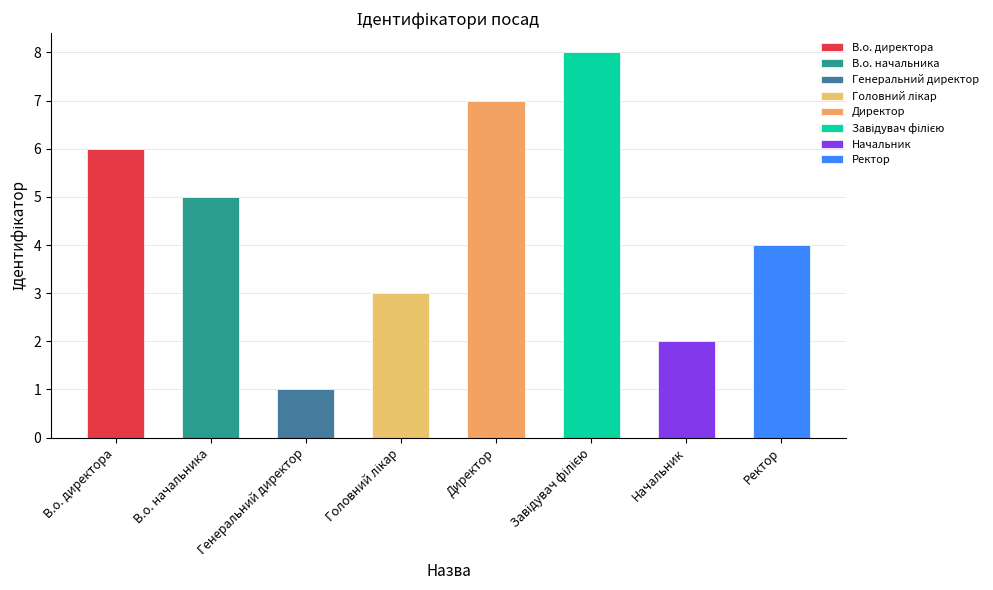

What is the sum of all values?

36